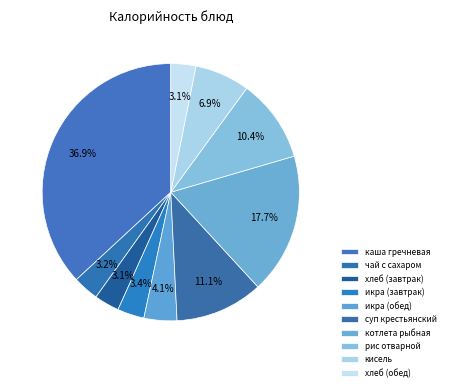

How much of the chart is everything except каша гречневая?

63.1%